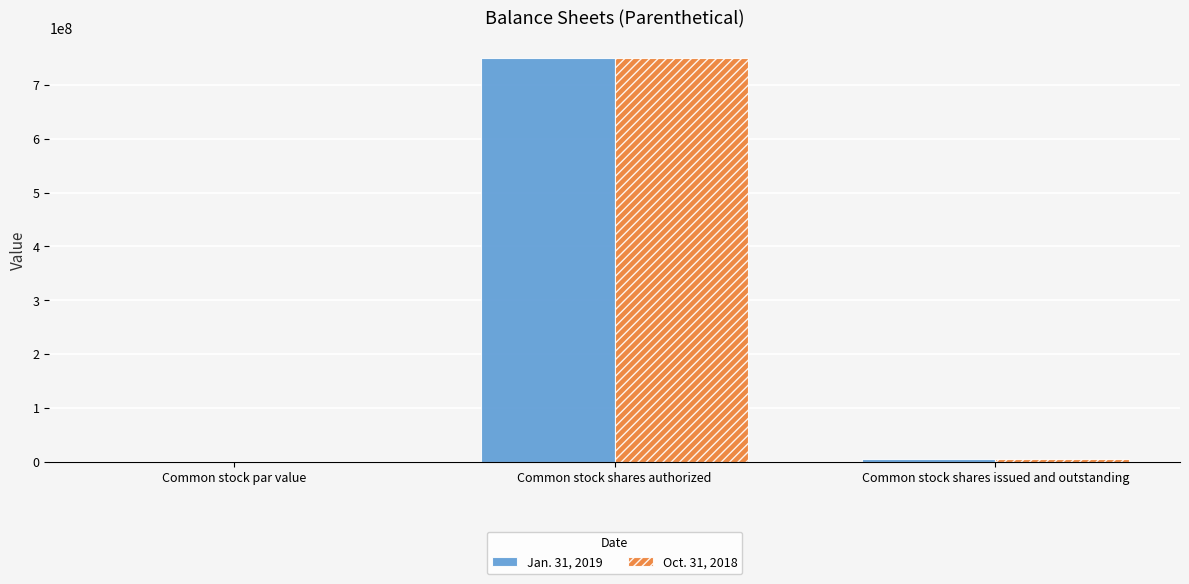

What is the sum of all Jan. 31, 2019 values?

754440000.0